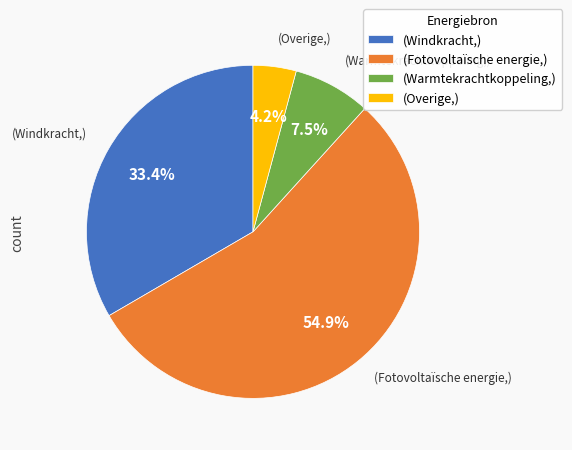

What is the majority slice?

(Fotovoltaïsche energie,)